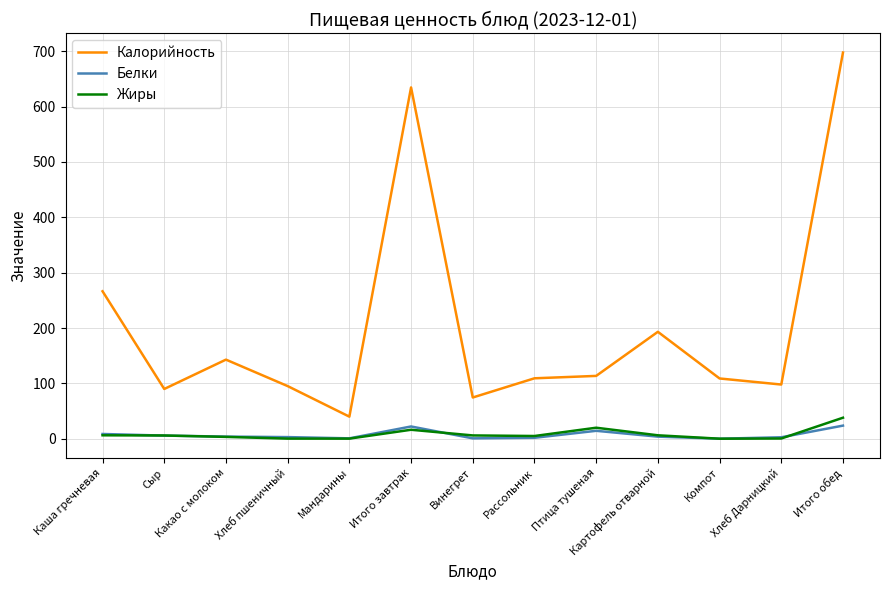

True or false: Жиры and Калорийность intersect in this chart.

False